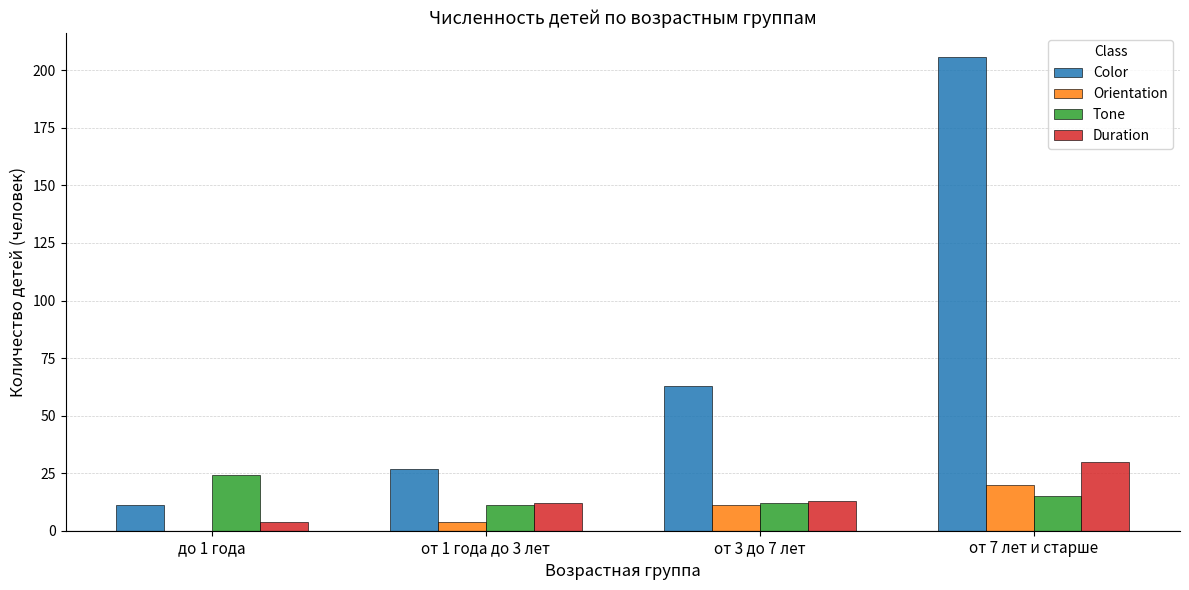

What is the sum of all Tone values?

62